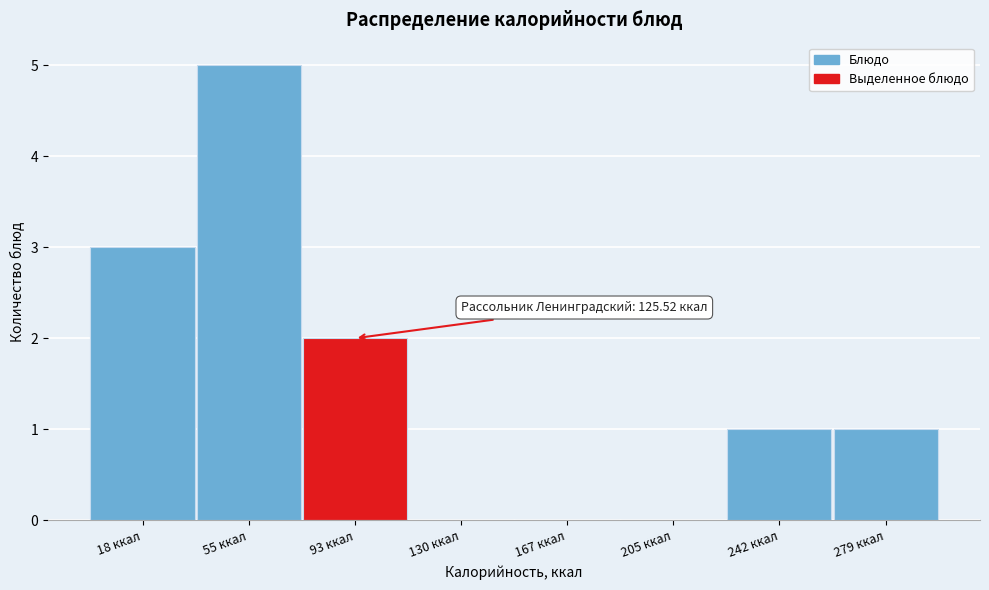

Reading left to right, what are all the values shown in this chart?

18 ккал=3	55 ккал=5	93 ккал=2	130 ккал=0	167 ккал=0	205 ккал=0	242 ккал=1	279 ккал=1